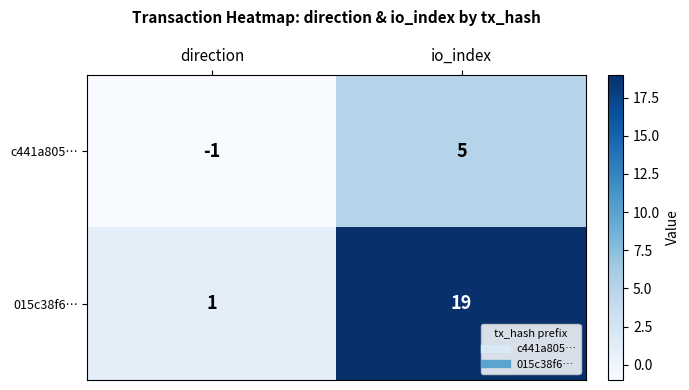

The value of c441a805… at direction is -1. True or false?

True